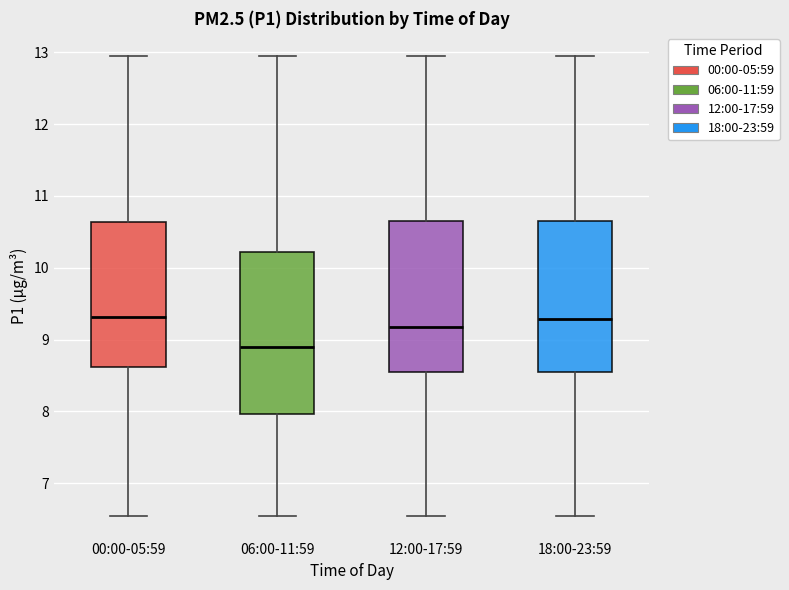

Reading left to right, transcribe this box plot: for each box, give where its median line is, the range the box spans, and where its two whiskers end, as read against the y-axis. The values are not printed on the chart, so give them approximately, as read against the axis.

00:00-05:59: median 9.3, box 8.6 to 10.6, whiskers 6.6 to 13.0
06:00-11:59: median 8.9, box 8.0 to 10.2, whiskers 6.6 to 13.0
12:00-17:59: median 9.2, box 8.5 to 10.7, whiskers 6.6 to 13.0
18:00-23:59: median 9.3, box 8.5 to 10.7, whiskers 6.6 to 13.0